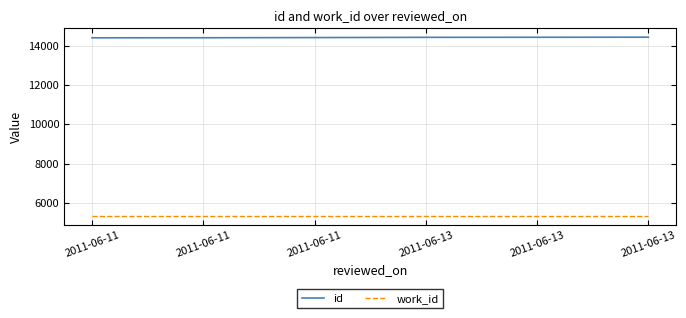

Does the chart display data point markers on the line(s)?

No